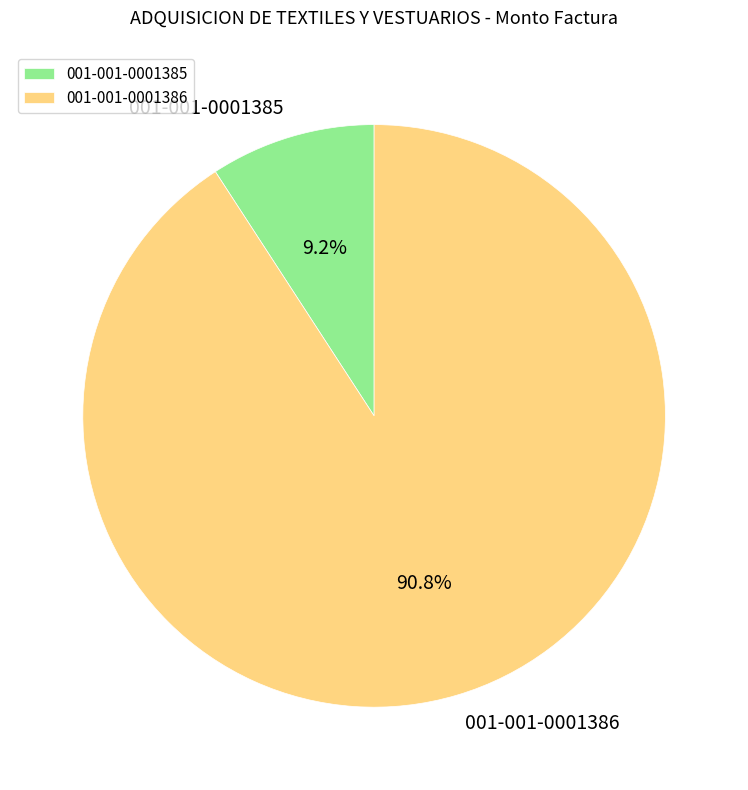

To the nearest percent, what portion does 001-001-0001386 represent?

91%